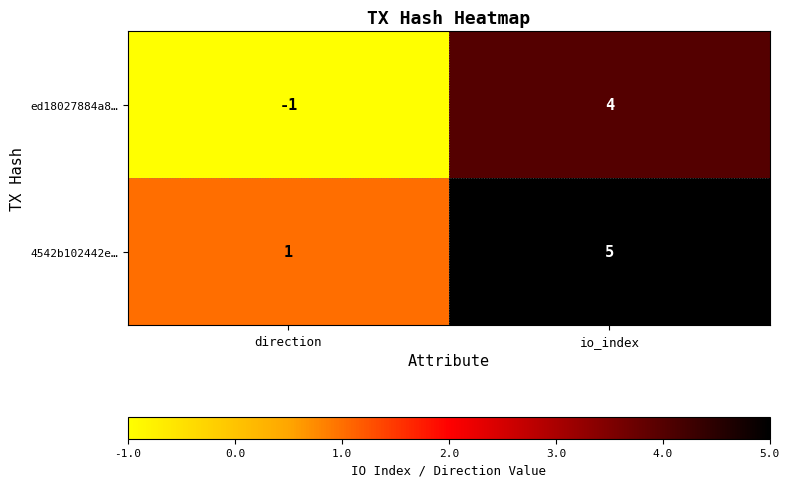

How many values in ed18027884a8… are above zero?

1